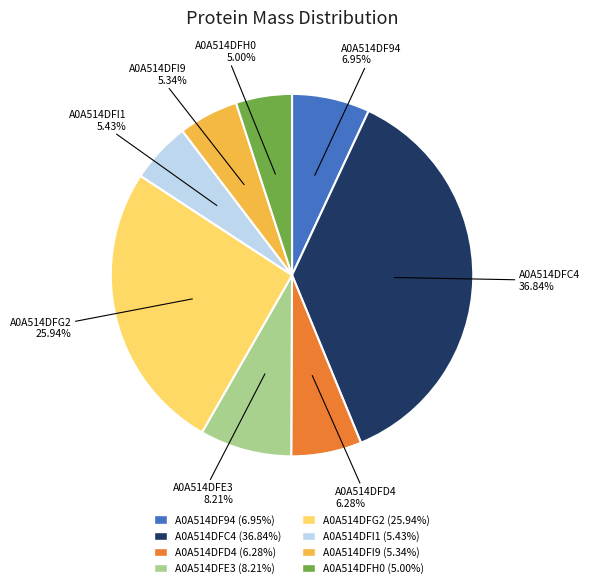

Between A0A514DFG2 and A0A514DFC4, which is larger?

A0A514DFC4